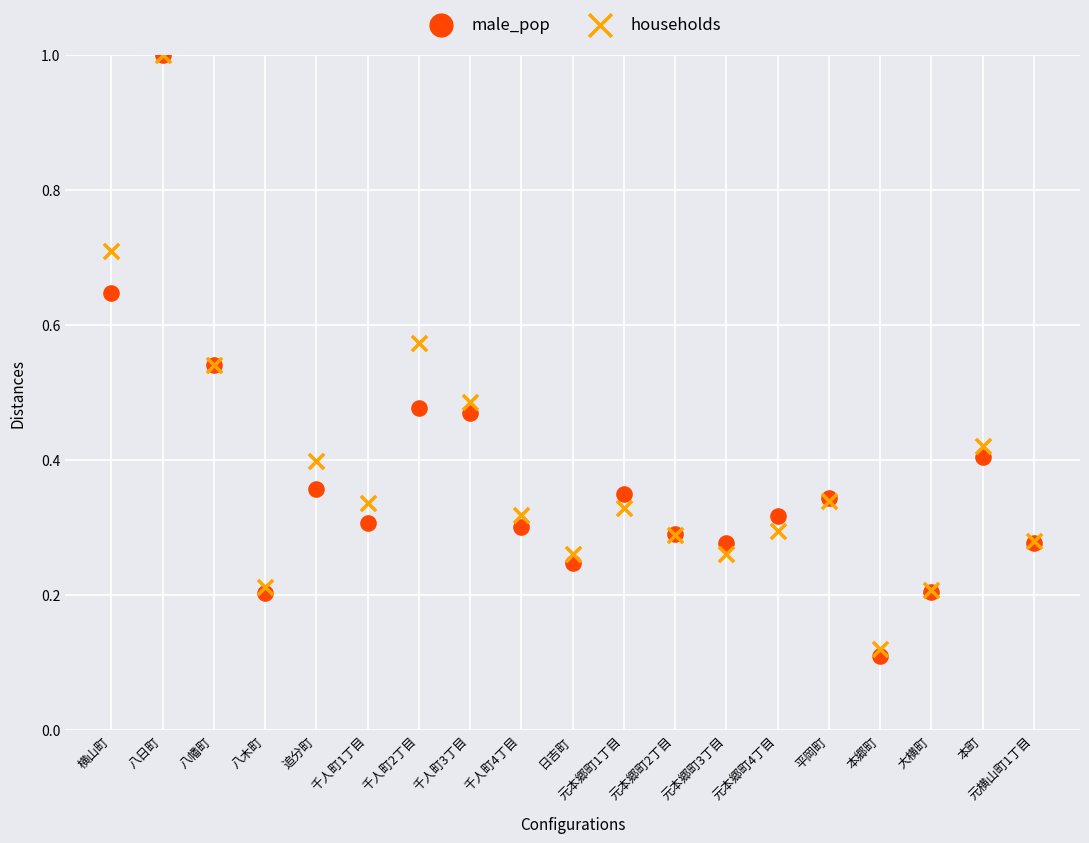

What are all the series names shown in the legend?

male_pop, households